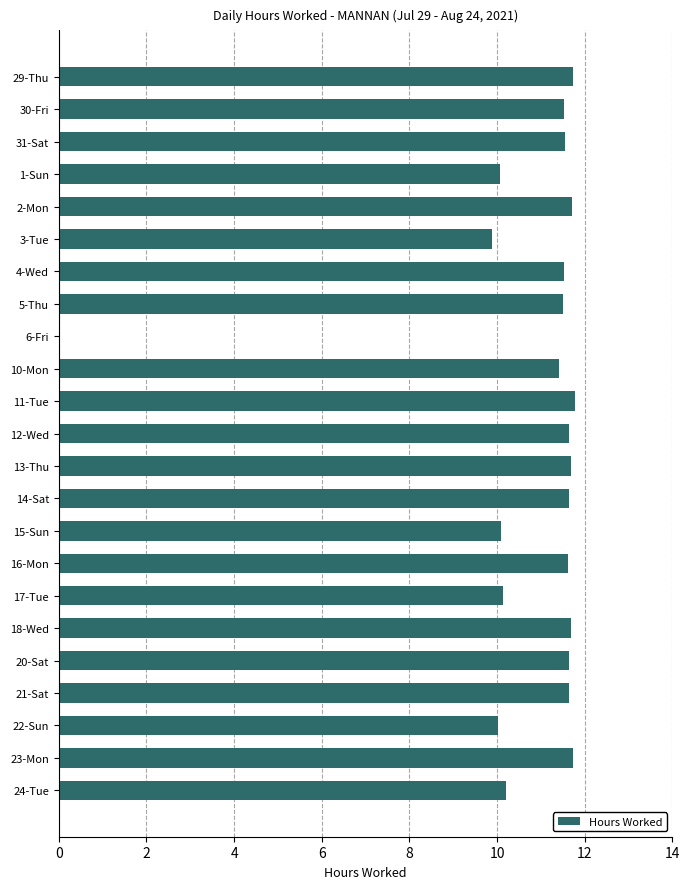

Approximately how many times larger is the value at 2-Mon compared to 22-Sun?

1.2